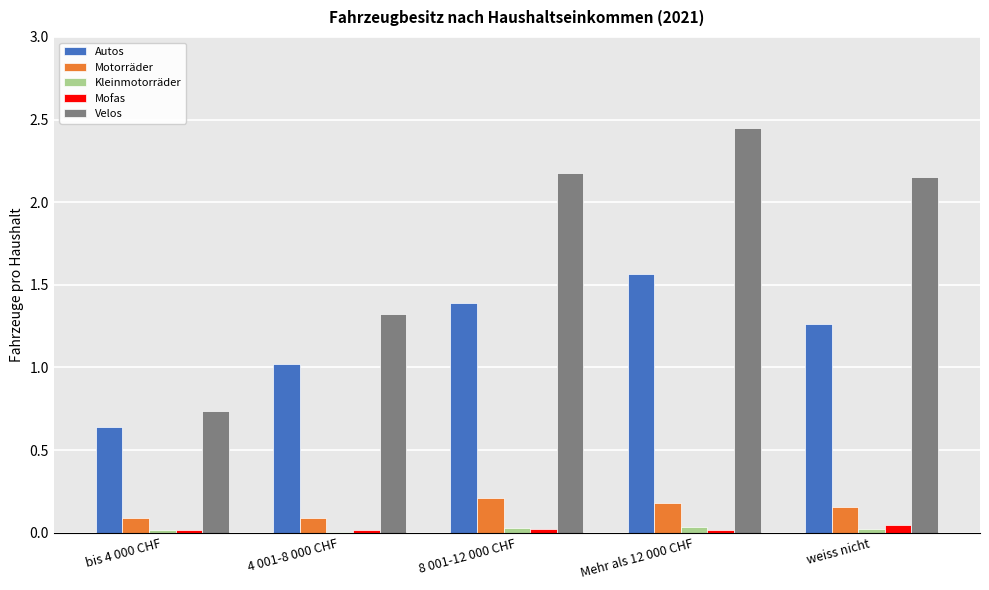

Are the bars horizontal?

No